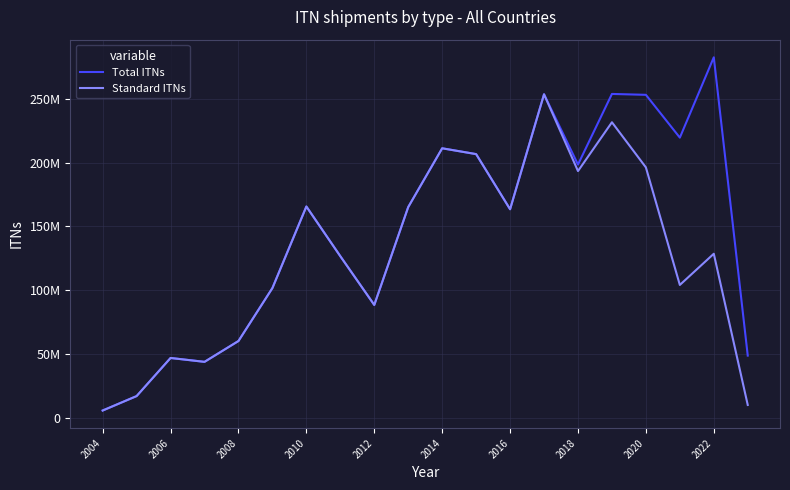

Which series has the largest total across all categories?

Total ITNs